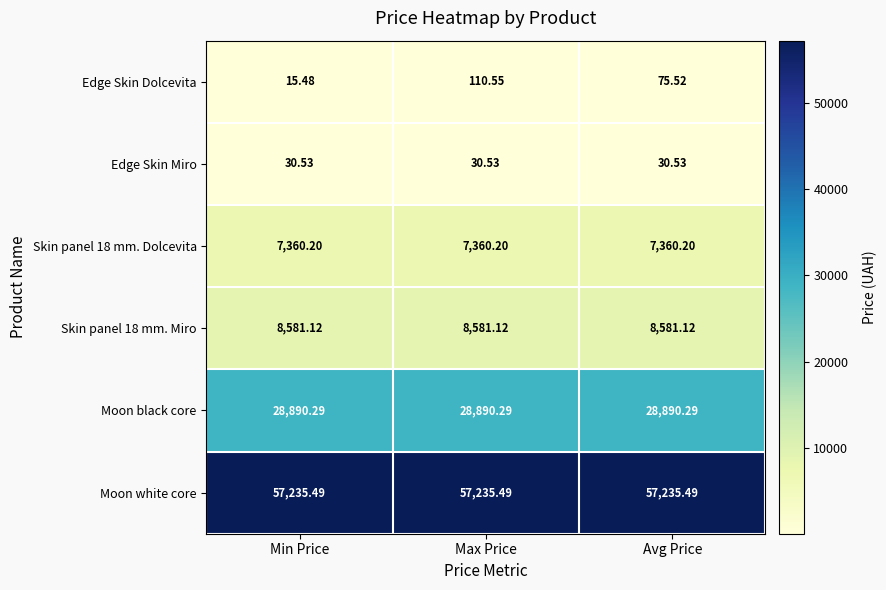

At which category is the sum across all series the highest?

Max Price